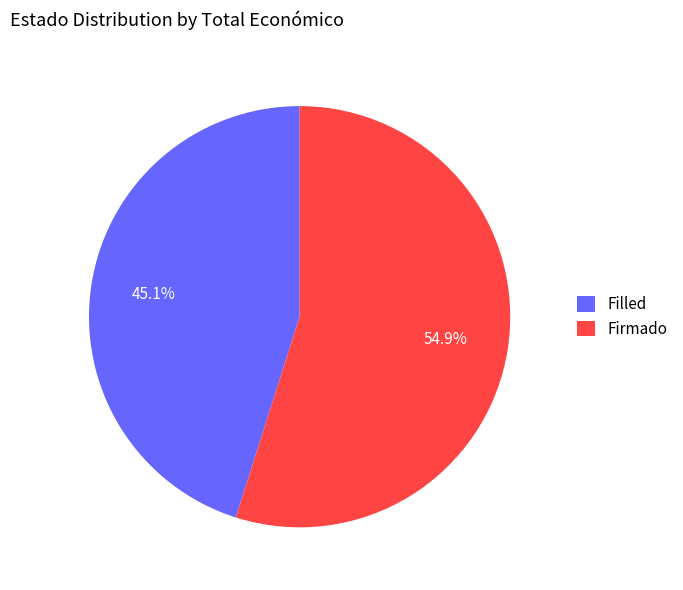

True or false: Filled accounts for 1% of the total.

False